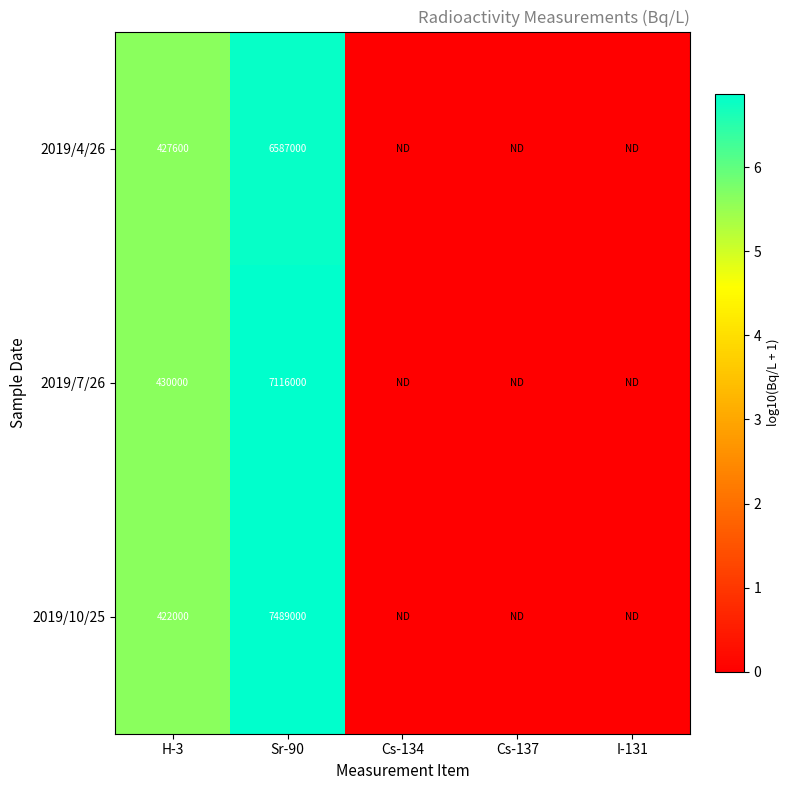

True or false: 2019/10/25 has a value of 594902 at H-3.

False